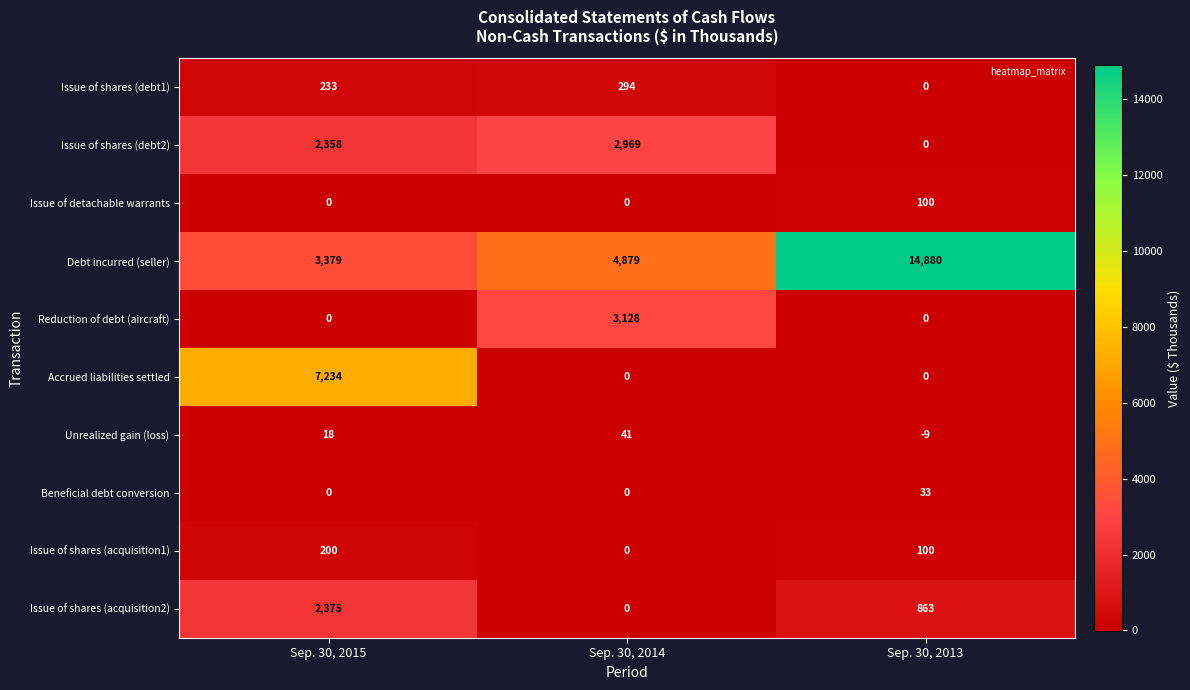

Rank the series by their maximum value, from highest to lowest.

Debt incurred (seller), Accrued liabilities settled, Reduction of debt (aircraft), Issue of shares (debt2), Issue of shares (acquisition2), Issue of shares (debt1), Issue of shares (acquisition1), Issue of detachable warrants, Unrealized gain (loss), Beneficial debt conversion